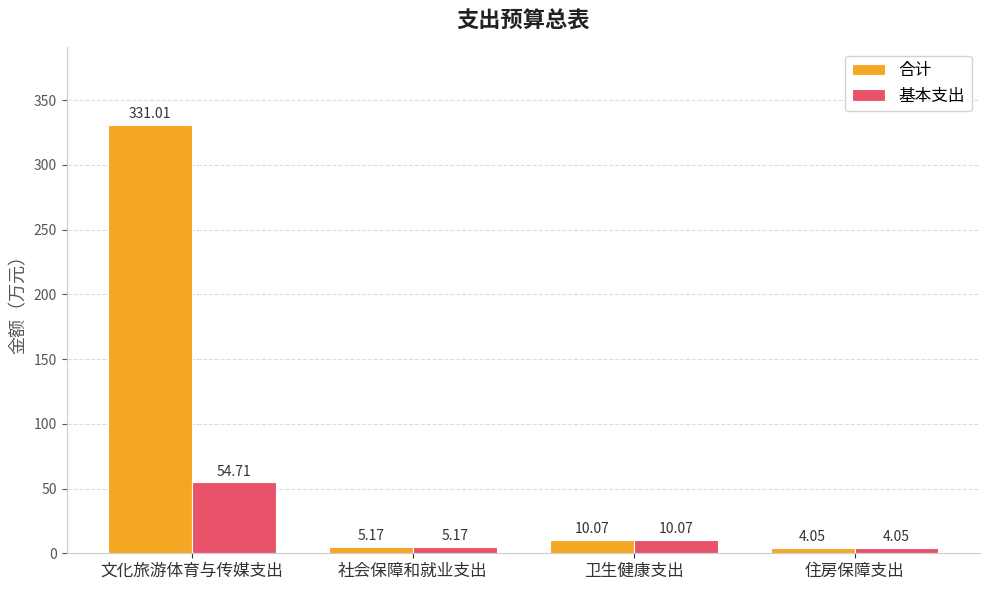

What is the greatest value displayed?

331.0